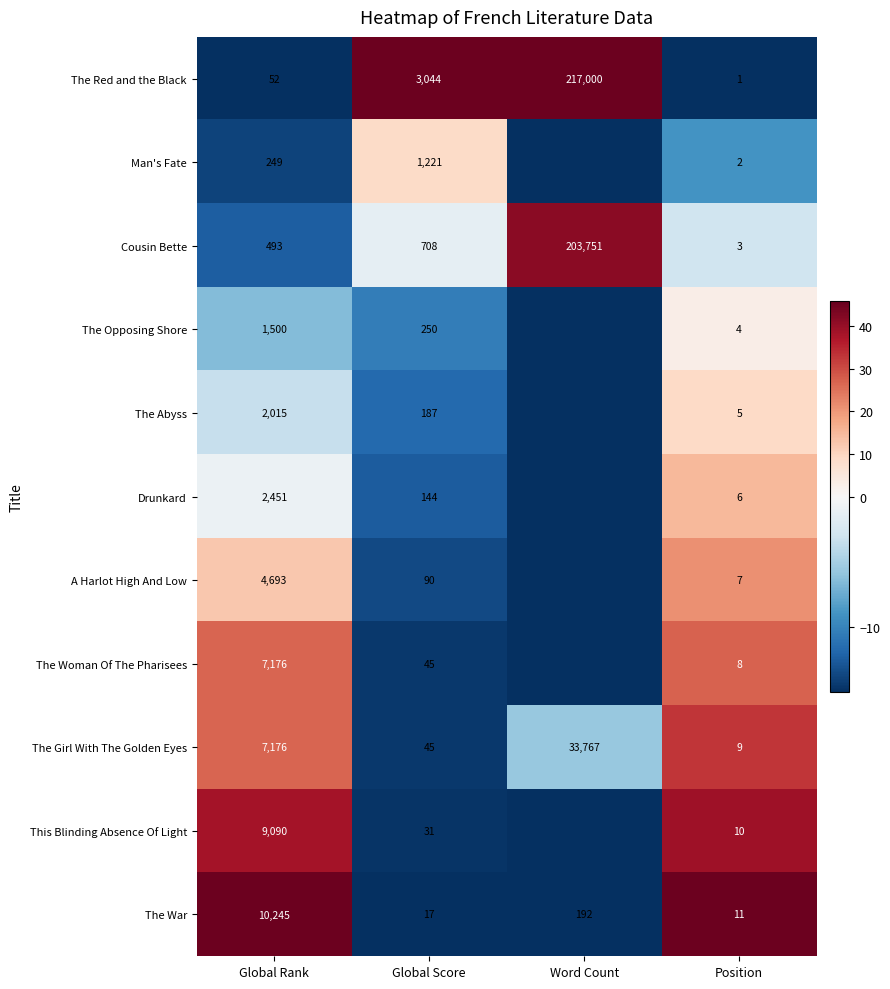

Which series changed the most between Global Score and Position?

The Red and the Black